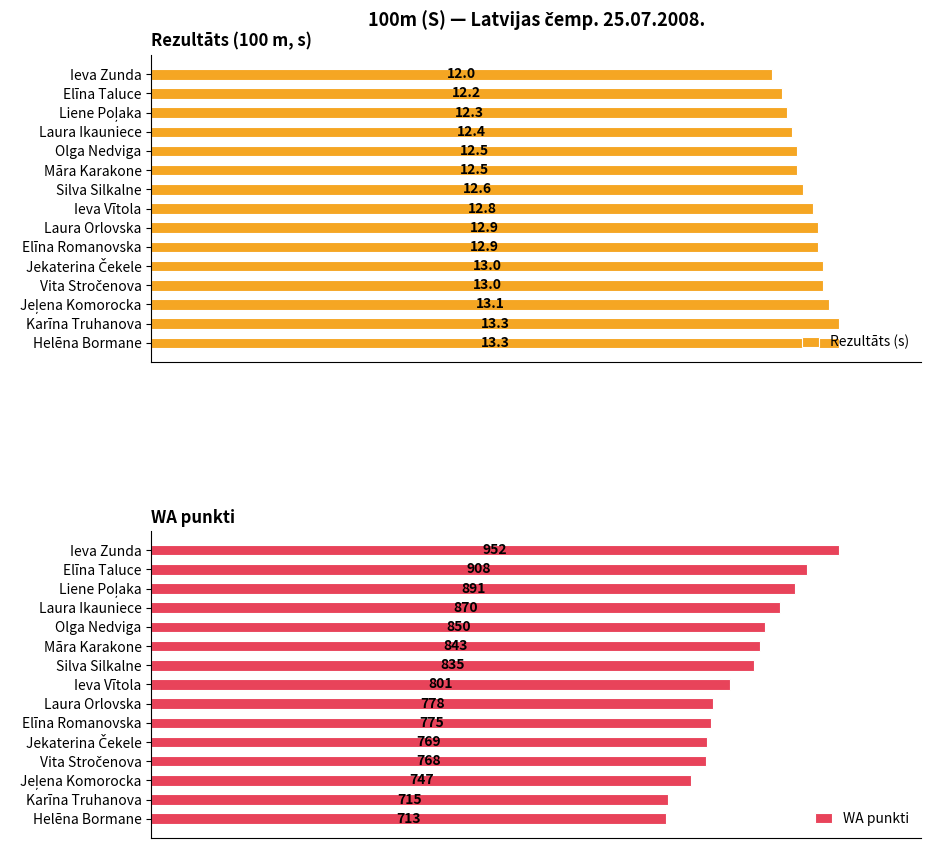

Which series has the largest range (max minus min)?

WA punkti